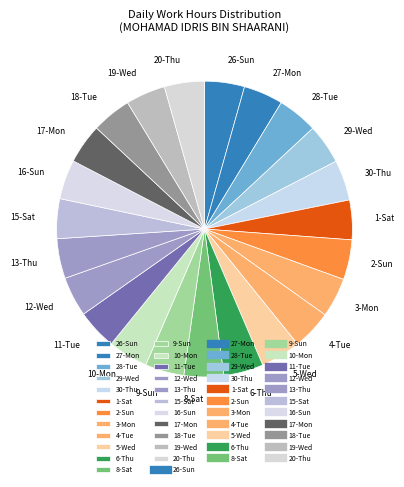

True or false: 9-Sun accounts for 19% of the total.

False